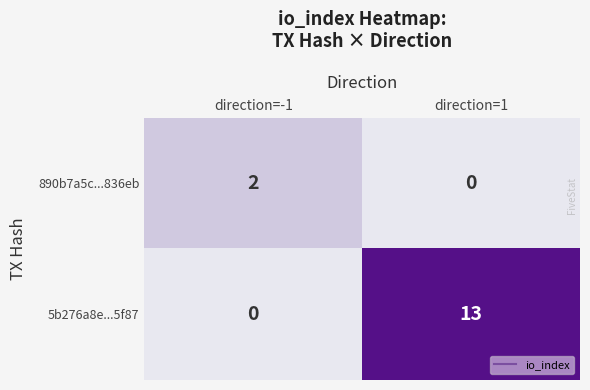

What is the greatest value displayed?

13